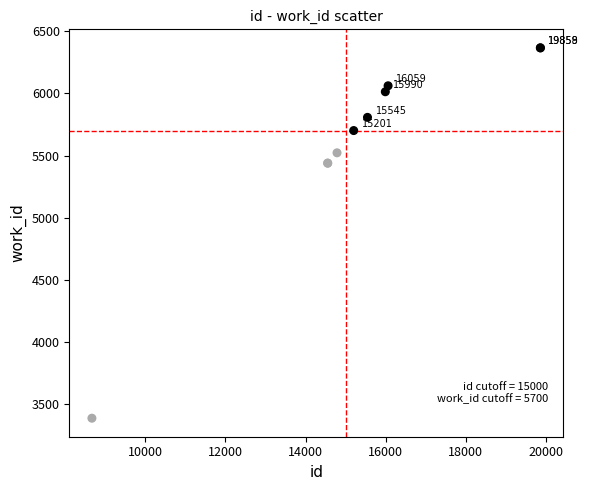

What Y value in the scatter plot is closest to 4877?

5439